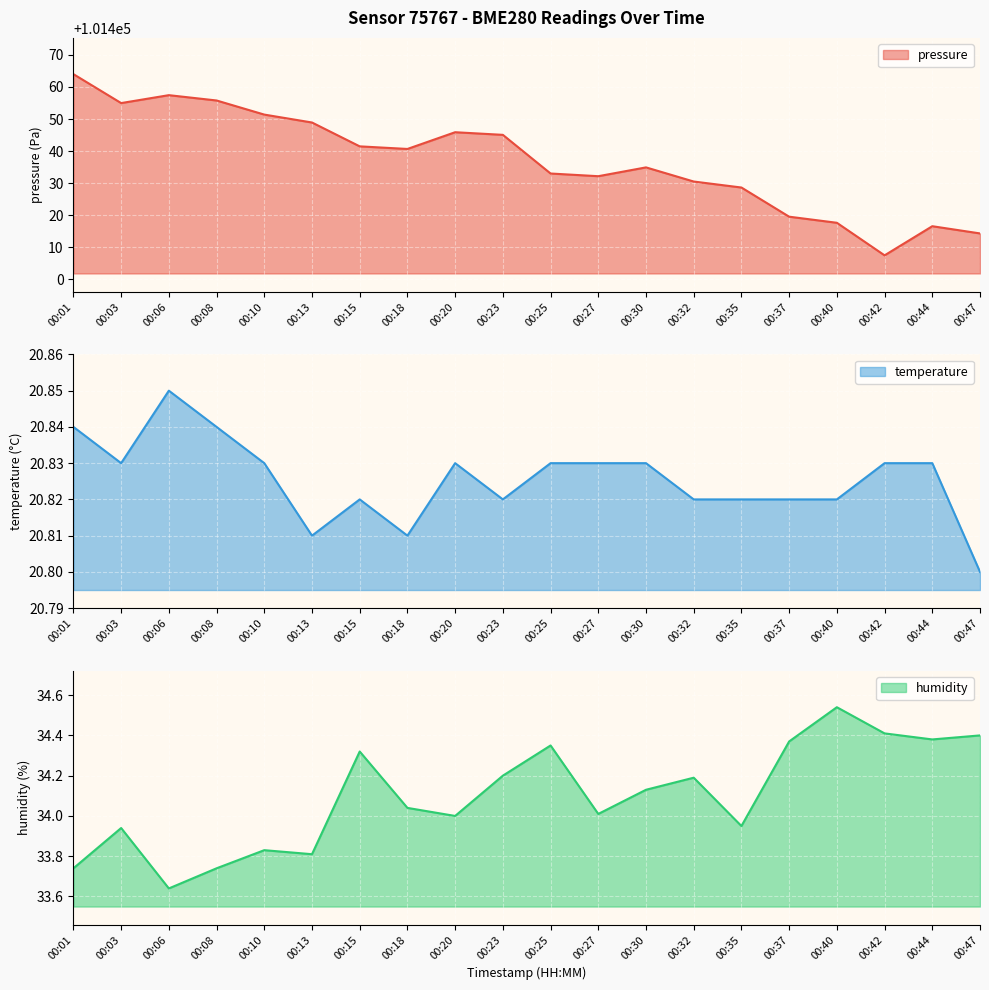

The temperature series shows 20.8 at 00:35. True or false?

True